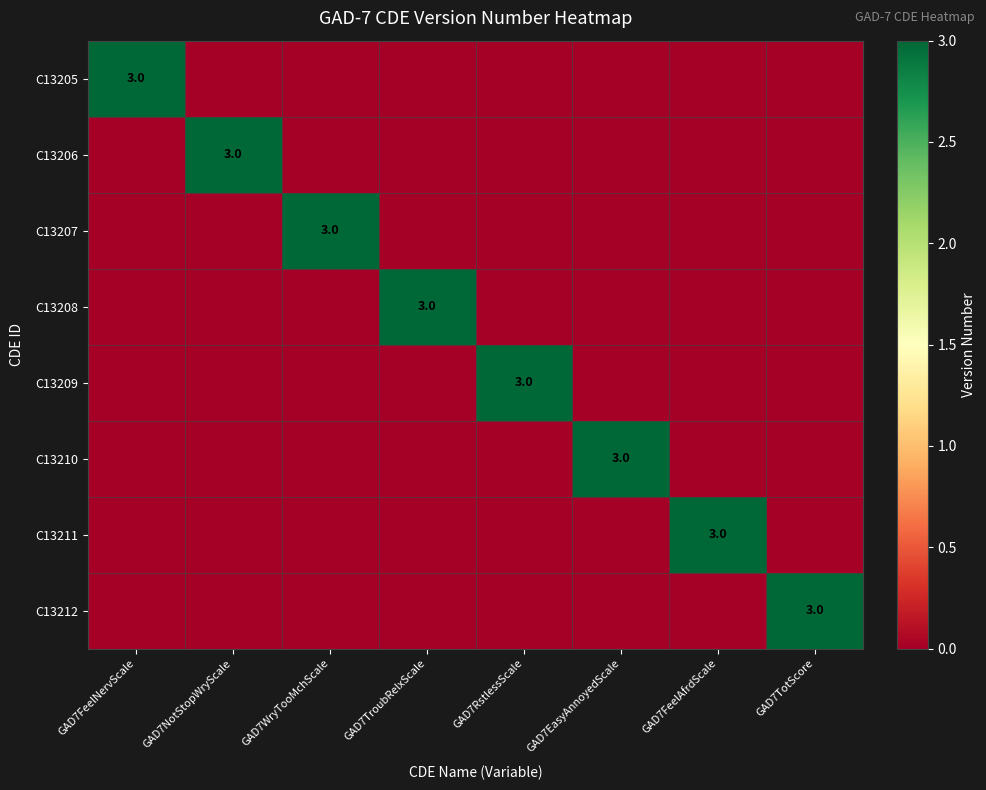

Is it true that C13211 equals 3 at GAD7FeelAfrdScale?

True